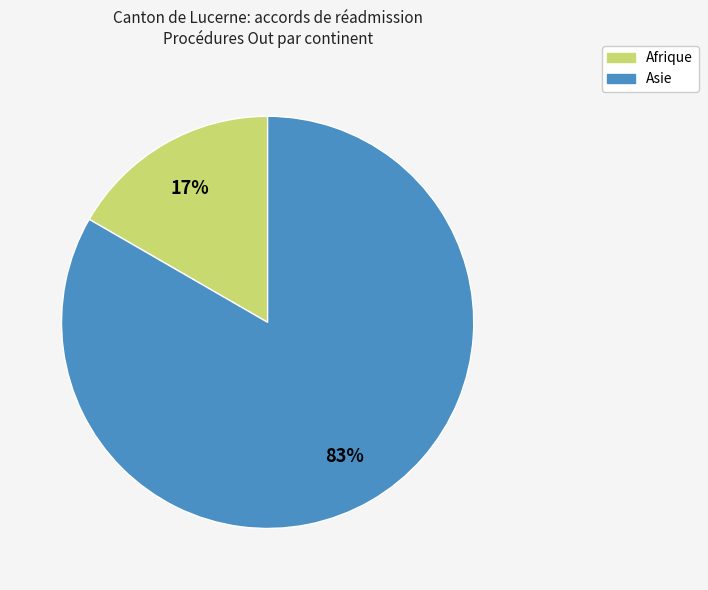

Which slice is the largest?

Asie